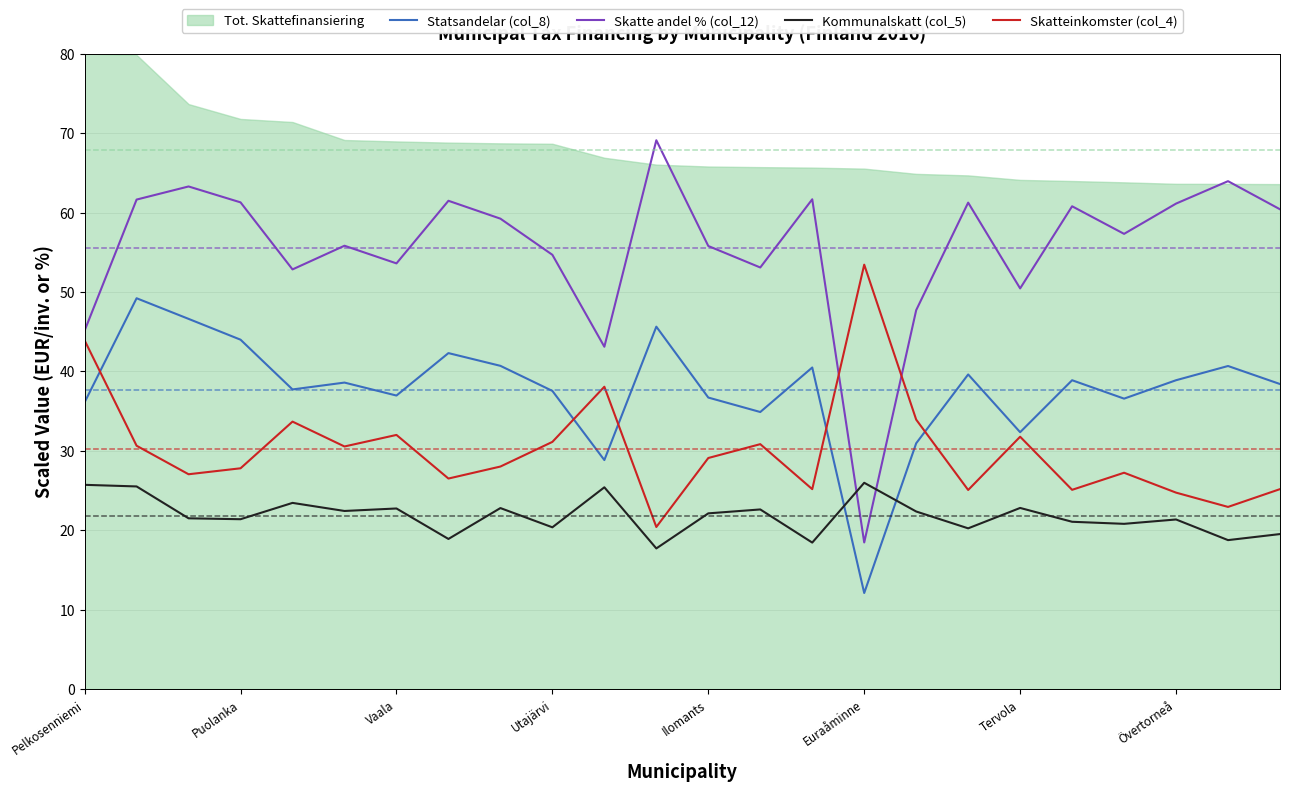

Which series has the widest spread of values?

Skatte andel % (col_12)